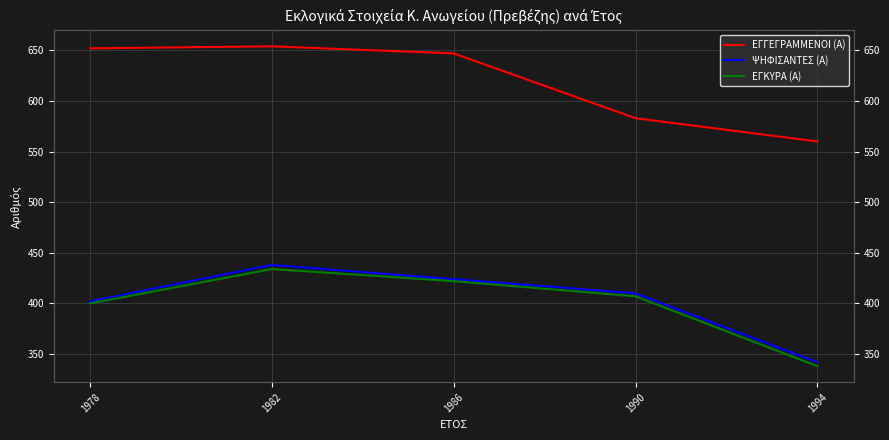

Reading right to left, extract all data points from this chart.

ΕΓΓΕΓΡΑΜΜΕΝΟΙ (Α): 560	583	647	654	652
ΨΗΦΙΣΑΝΤΕΣ (Α): 342	410	424	438	402
ΕΓΚΥΡΑ (Α): 338	407	422	434	400